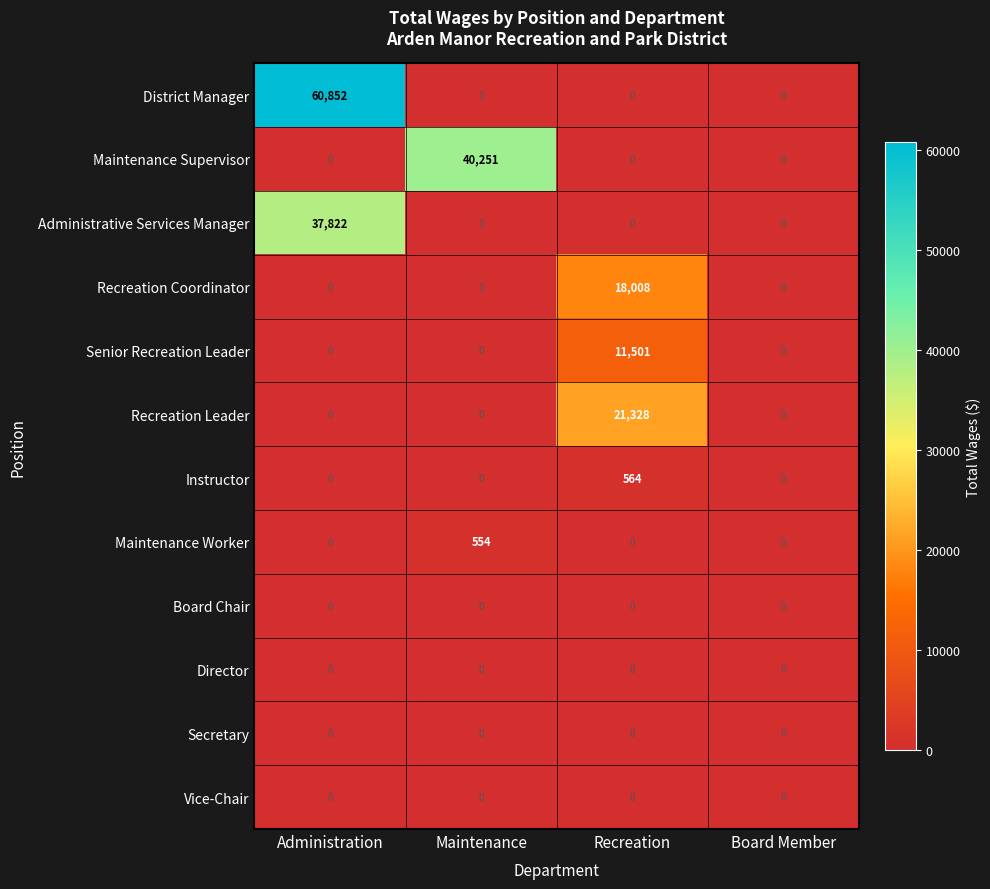

What is the difference between the maximum and second lowest values in the Senior Recreation Leader series?

11501